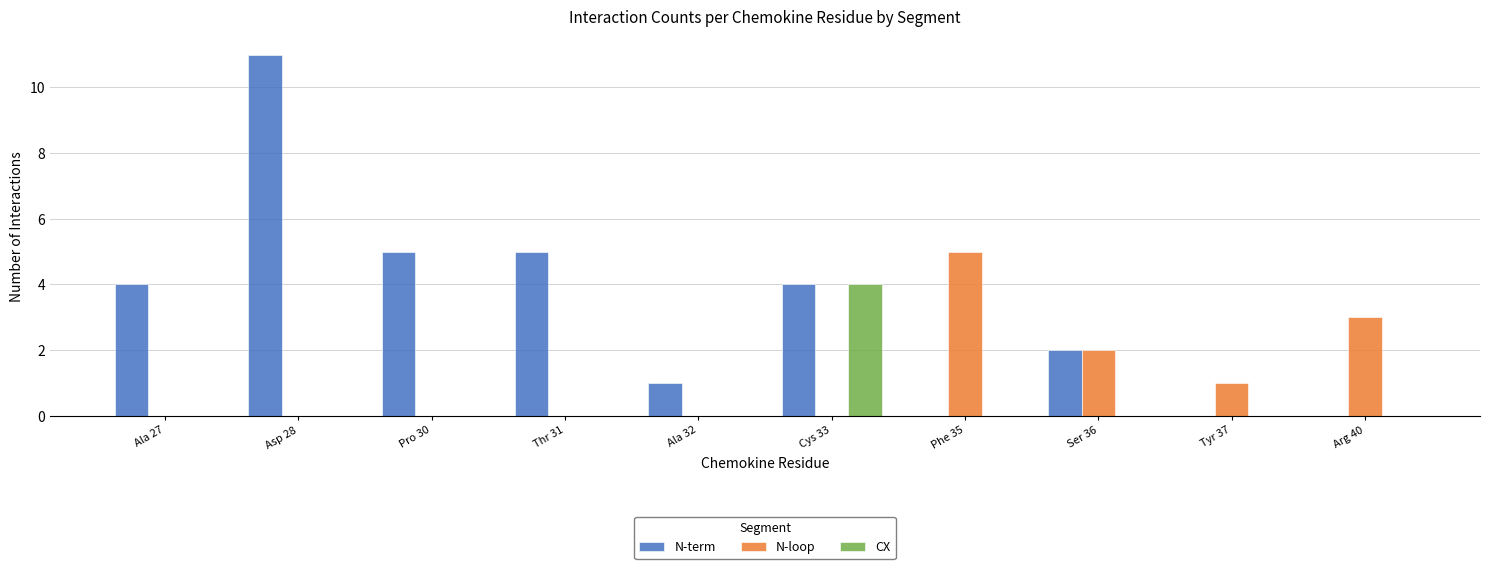

What is the total value across all series at Tyr 37?

1